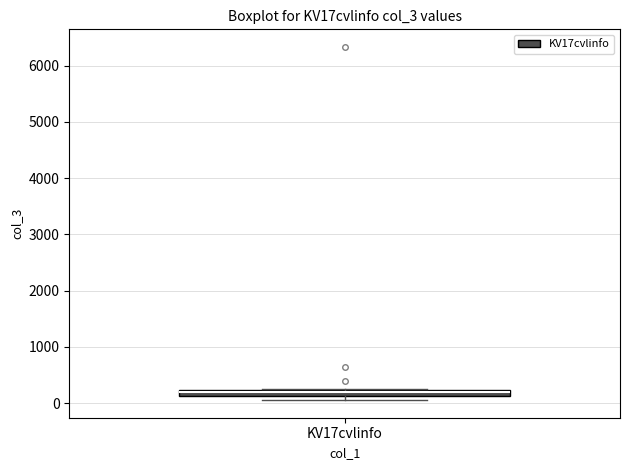

Where is the lower edge of the box for KV17cvlinfo on the y-axis? The values are not printed on the chart, so give them approximately, as read against the axis.

100